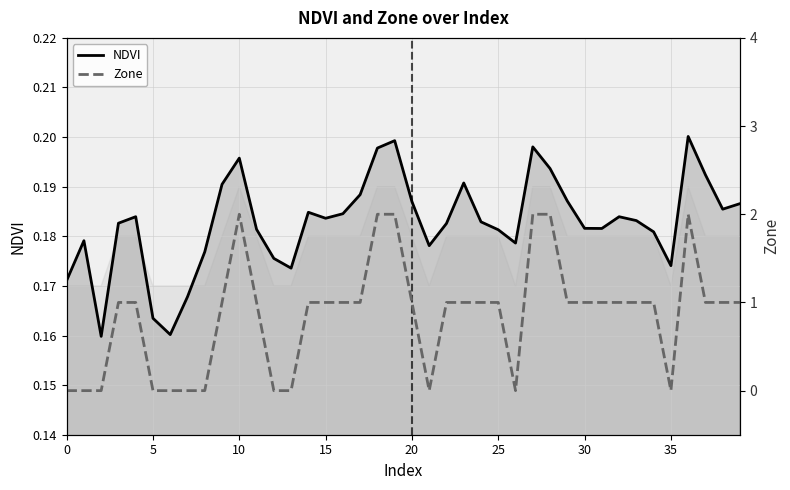

What is the maximum value for Zone?

2.0